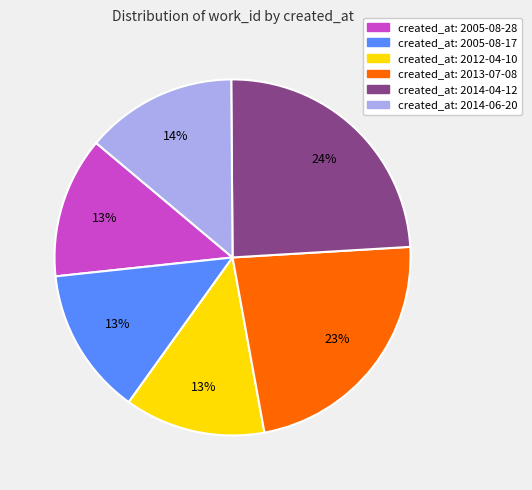

Is there a majority slice in this chart?

No